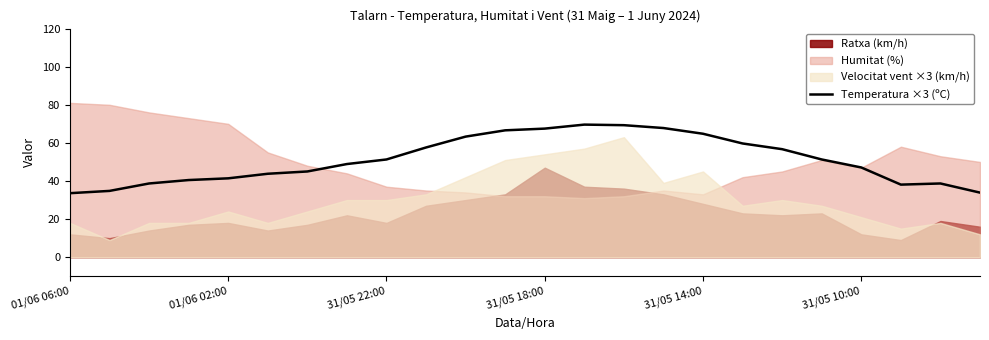

What is the sum of all values?

1230.0